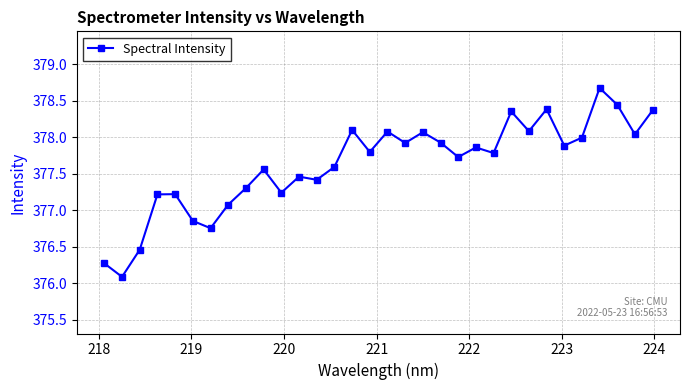

True or false: there are more than 0 points higher than both neighbors.

True